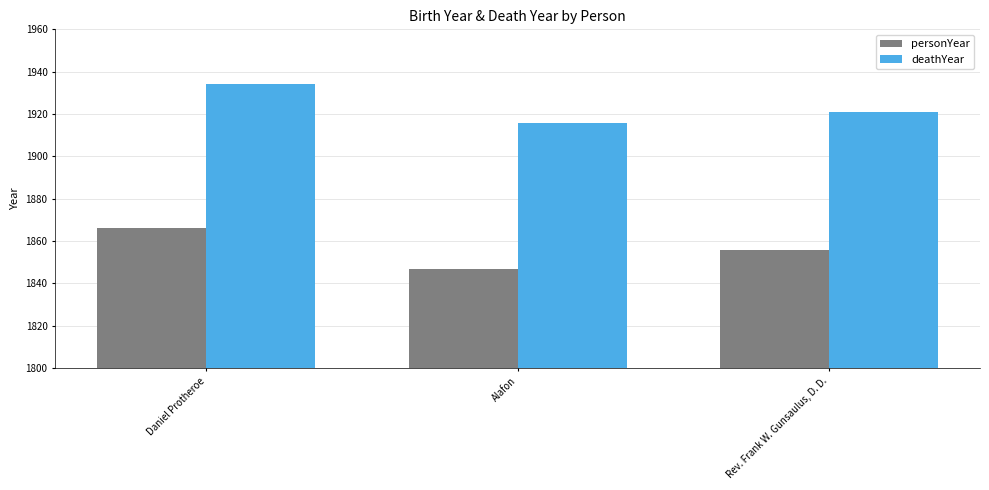

How many personYear values are between 1847 and 1866?

3